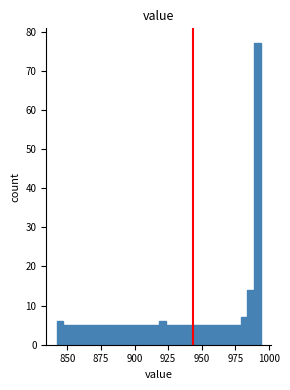

Read against the x-axis, roughly where is the centre of the tallest bar?

990